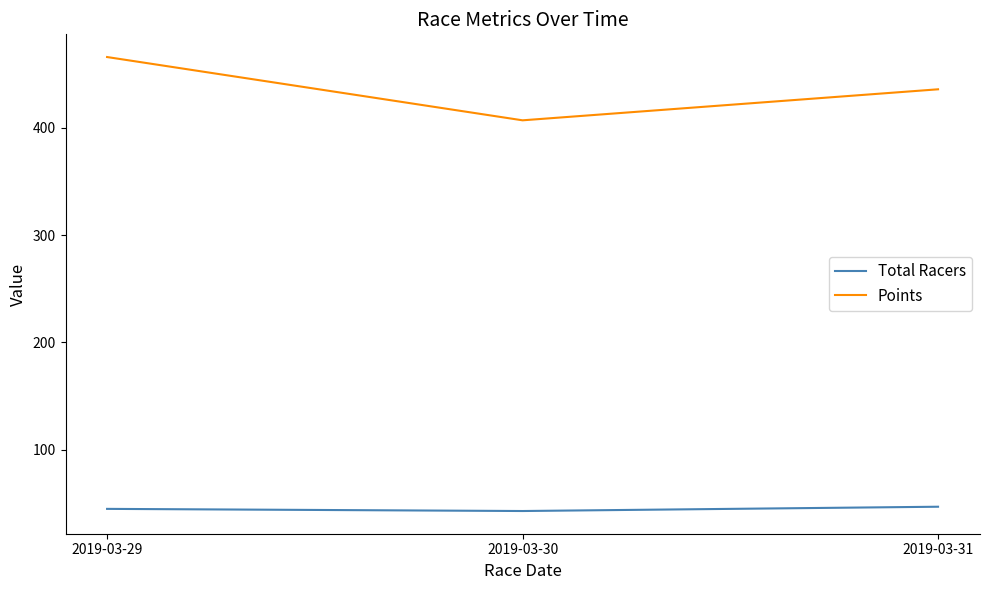

What is the lowest value of the Total Racers series?

43.0